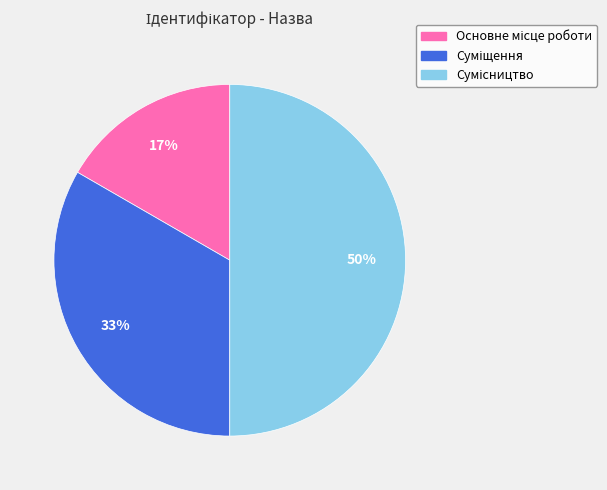

To the nearest percent, what is the difference between the largest and smallest slice percentages?

33%